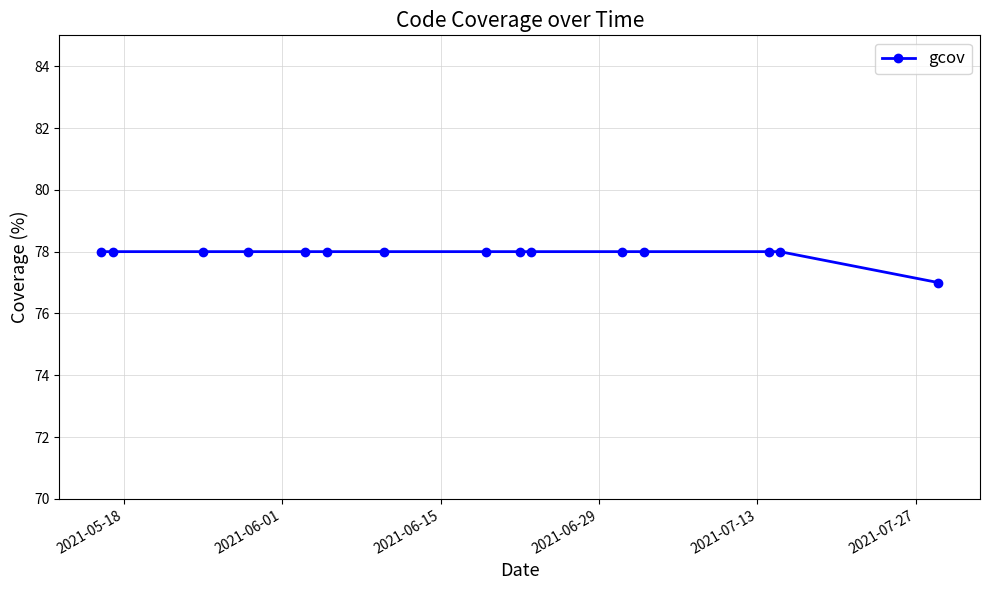

What is the greatest value displayed?

78